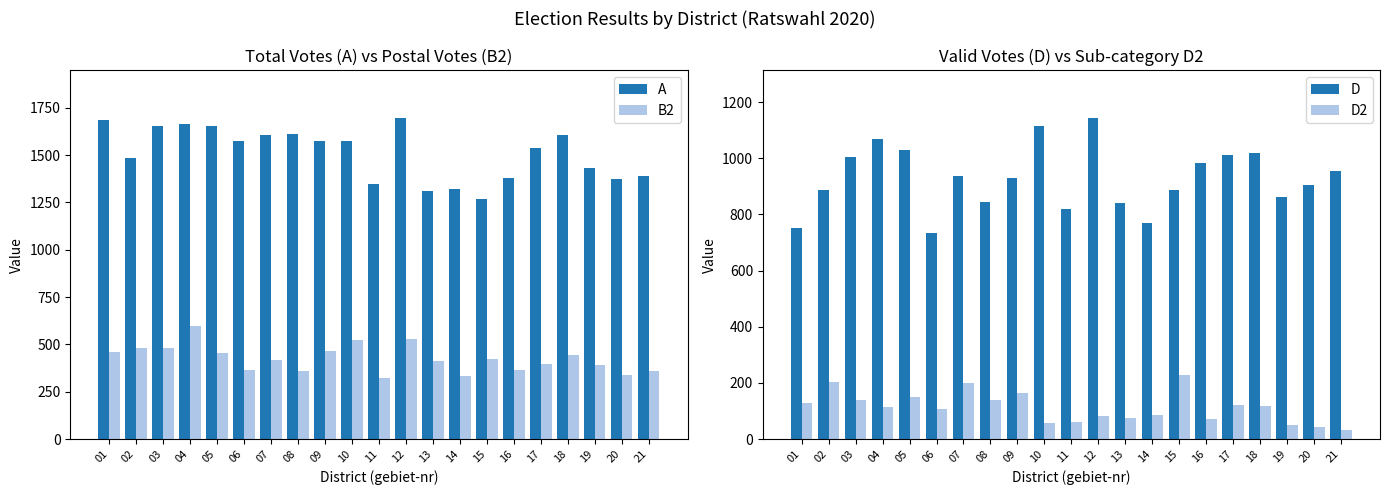

Are the bars grouped side by side (vs. stacked)?

Yes